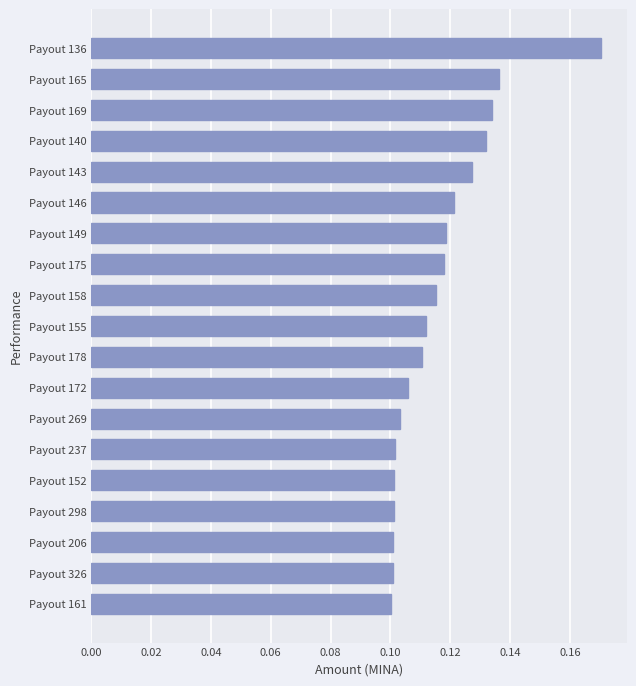

Is it true that the value at Payout 172 is 0.2?

False